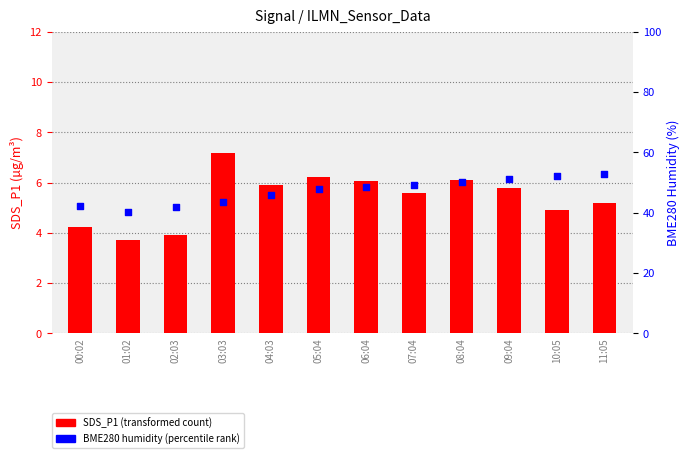

What is the total value across all series at 10:05?

57.0